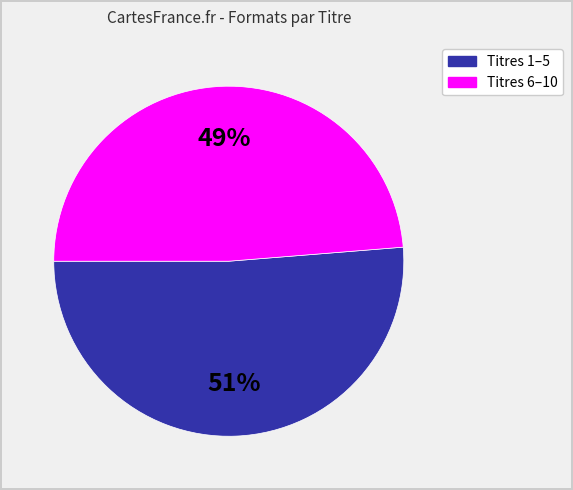

Is there any slice that represents more than half of the pie?

Yes